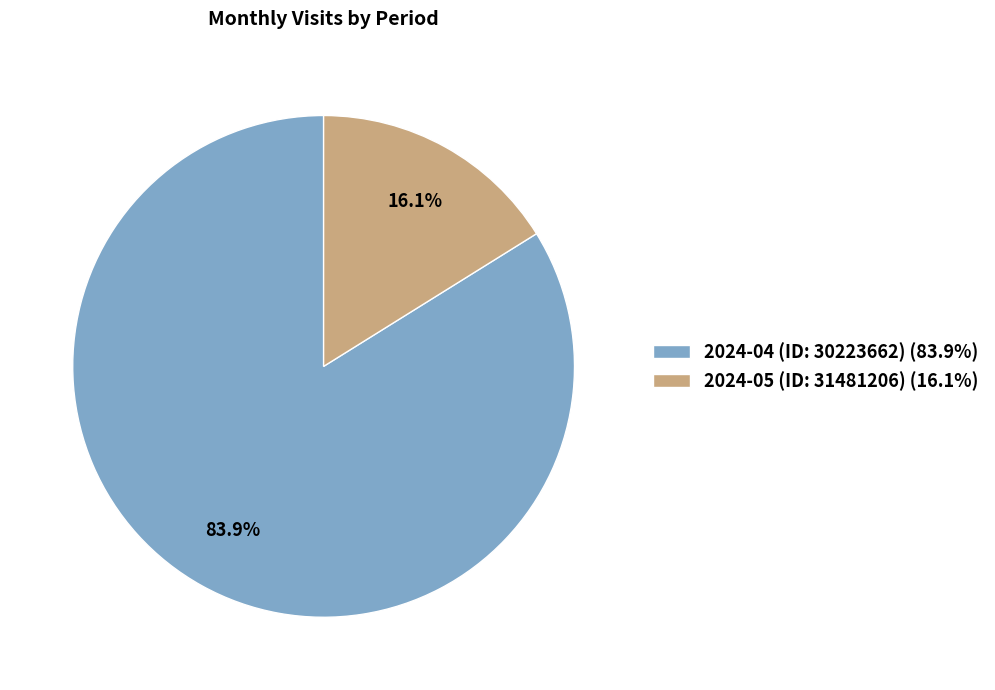

To the nearest percent, what is the average slice percentage?

50%